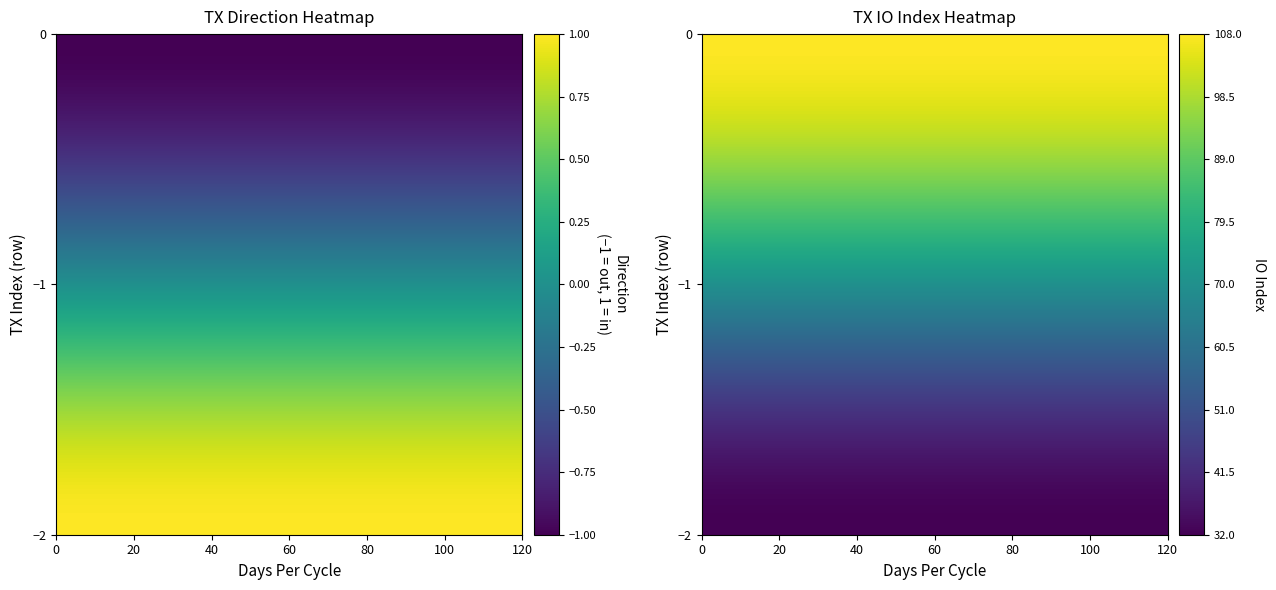

What is the minimum value shown in the chart?

-1